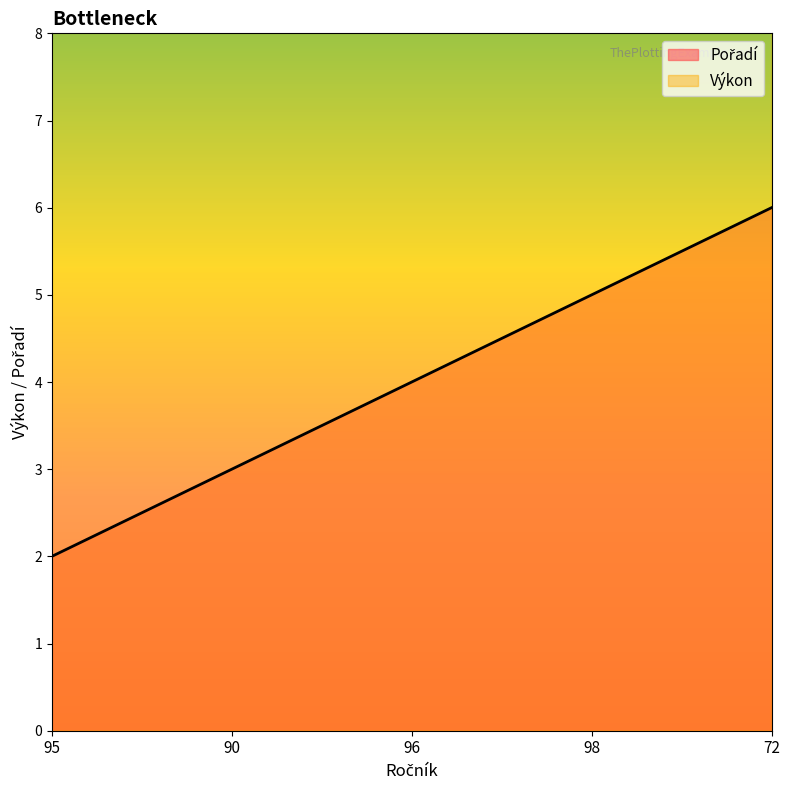

What is the sum of the Pořadí values at 72 and 98?

11.0